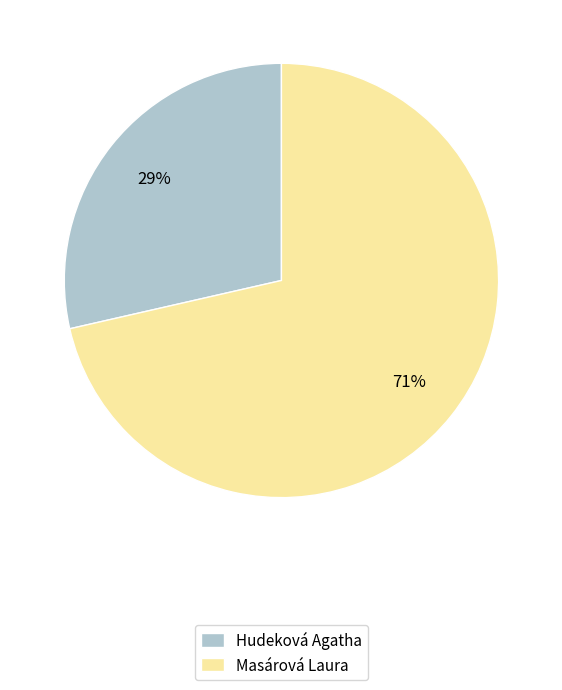

Between Masárová Laura and Hudeková Agatha, which is larger?

Masárová Laura